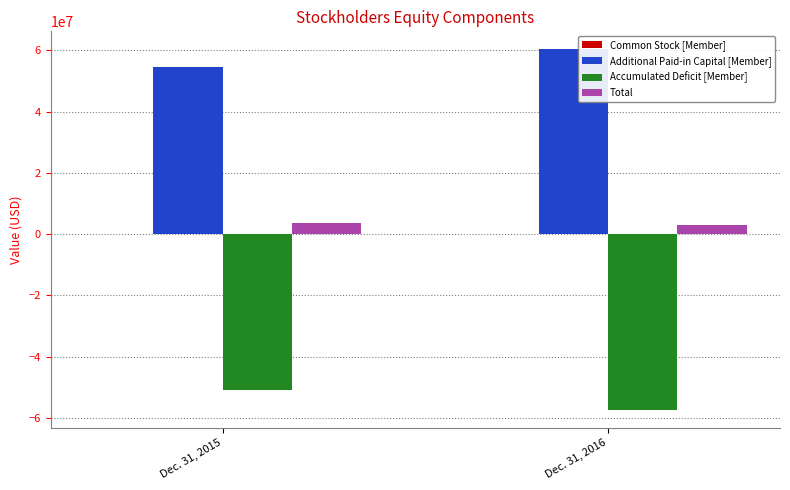

Which series has the largest total across all categories?

Additional Paid-in Capital [Member]